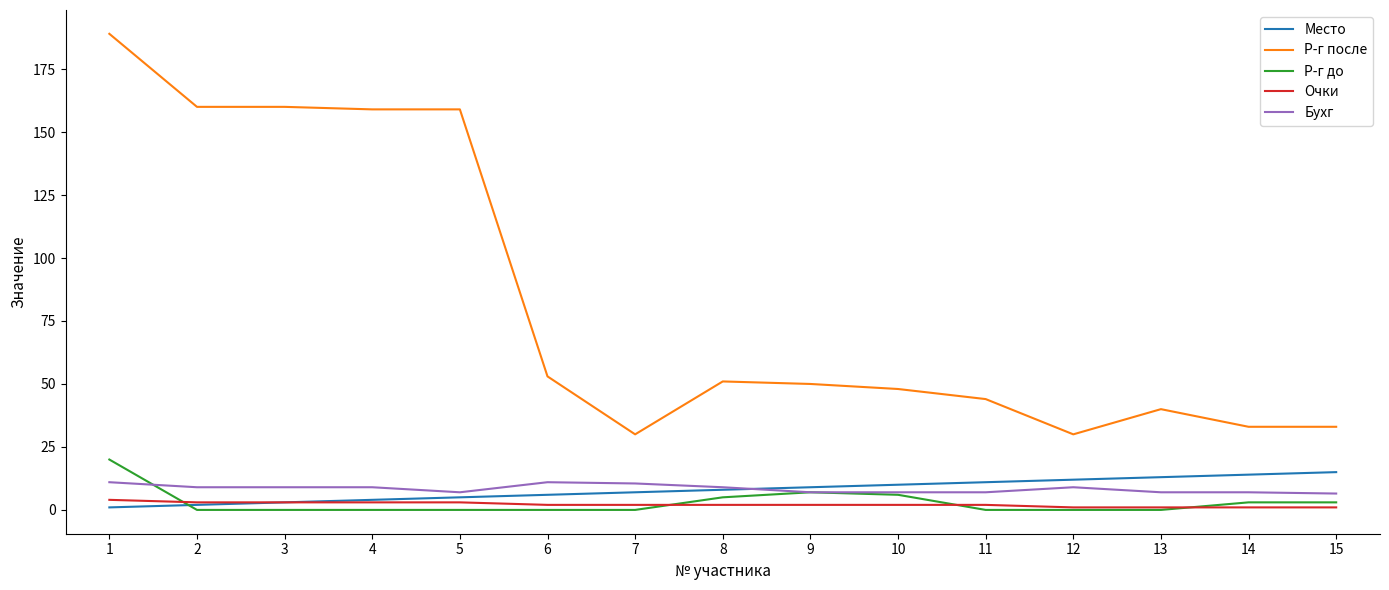

What is the minimum value for Бухг?

6.5